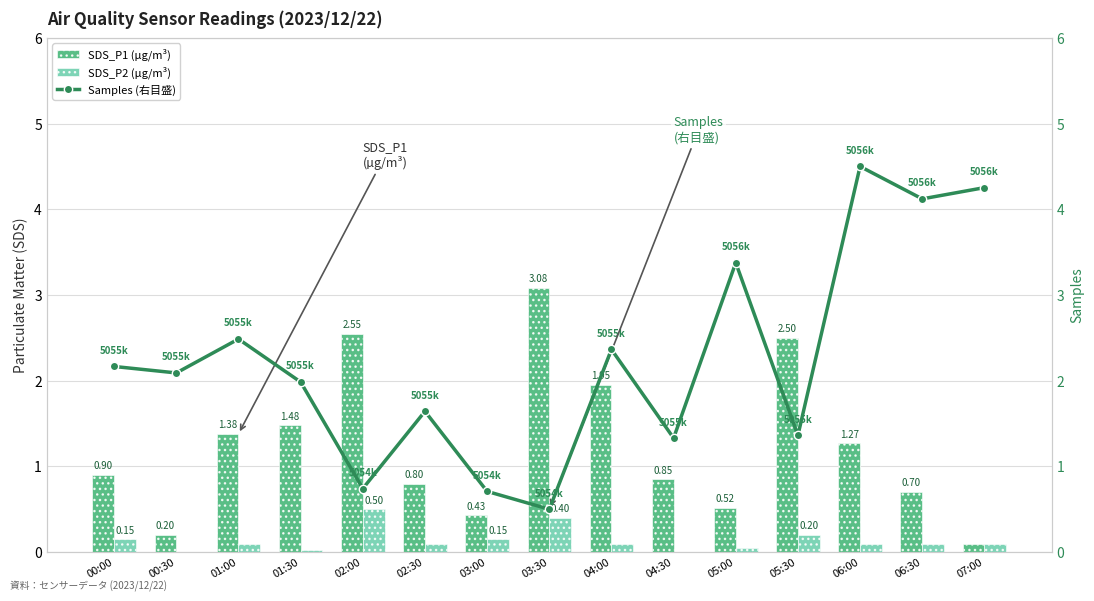

What is the label of the 7th bar from the left?

03:00